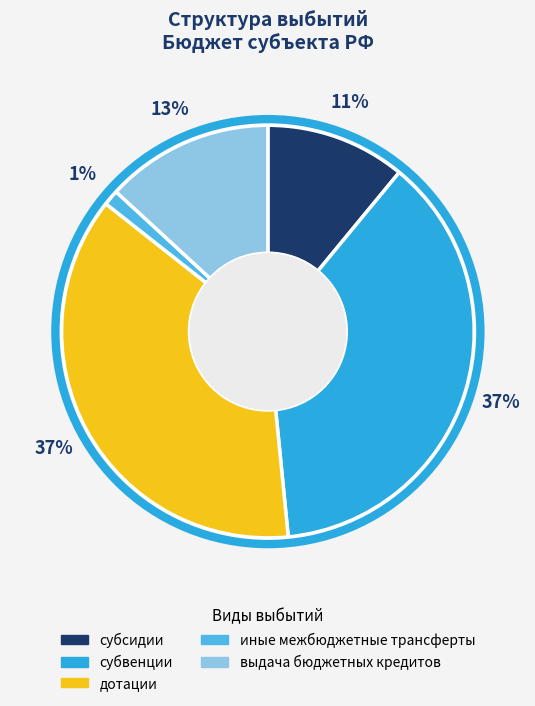

To the nearest percent, what is the average slice percentage?

20%